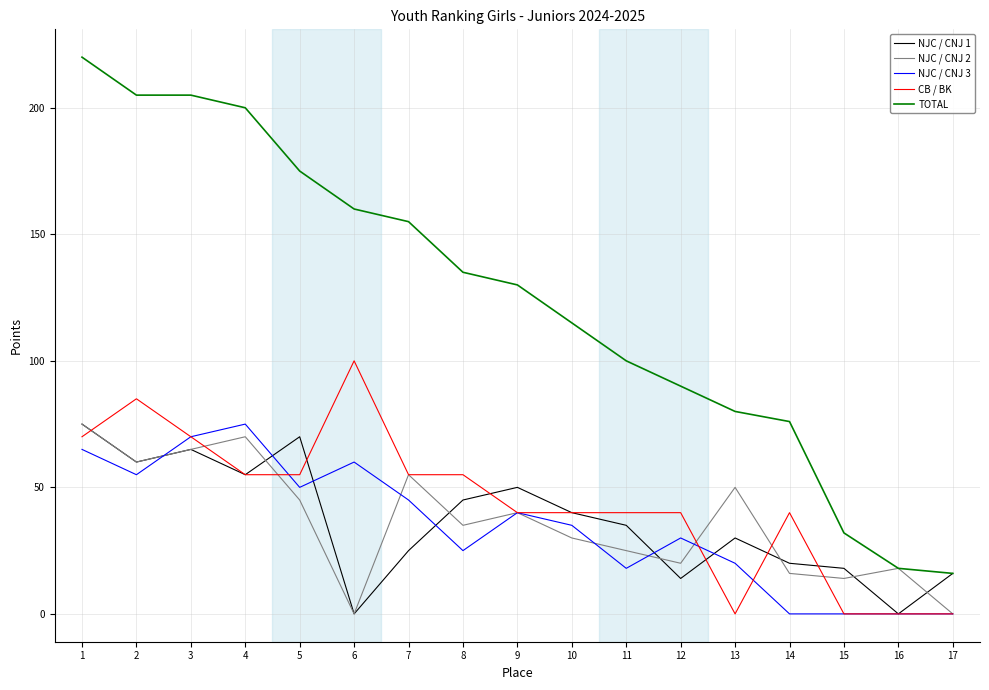

Reading right to left, extract all data points from this chart.

NJC / CNJ 1: 17=16	16=0	15=18	14=20	13=30	12=14	11=35	10=40	9=50	8=45	7=25	6=0	5=70	4=55	3=65	2=60	1=75
NJC / CNJ 2: 17=0	16=18	15=14	14=16	13=50	12=20	11=25	10=30	9=40	8=35	7=55	6=0	5=45	4=70	3=65	2=60	1=75
NJC / CNJ 3: 17=0	16=0	15=0	14=0	13=20	12=30	11=18	10=35	9=40	8=25	7=45	6=60	5=50	4=75	3=70	2=55	1=65
CB / BK: 17=0	16=0	15=0	14=40	13=0	12=40	11=40	10=40	9=40	8=55	7=55	6=100	5=55	4=55	3=70	2=85	1=70
TOTAL: 17=16	16=18	15=32	14=76	13=80	12=90	11=100	10=115	9=130	8=135	7=155	6=160	5=175	4=200	3=205	2=205	1=220